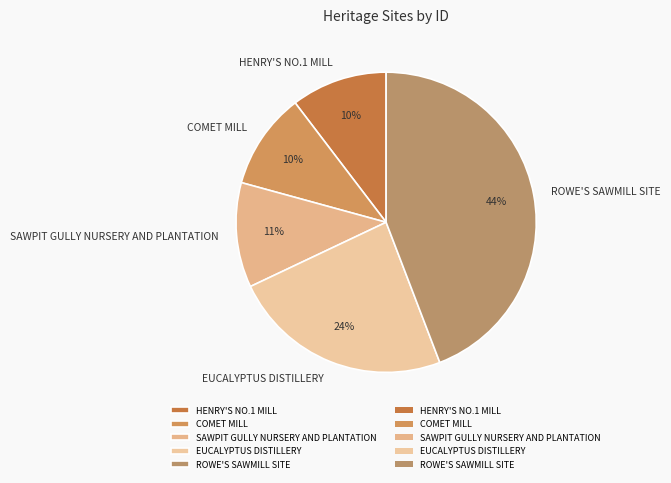

True or false: SAWPIT GULLY NURSERY AND PLANTATION accounts for 11% of the total.

True